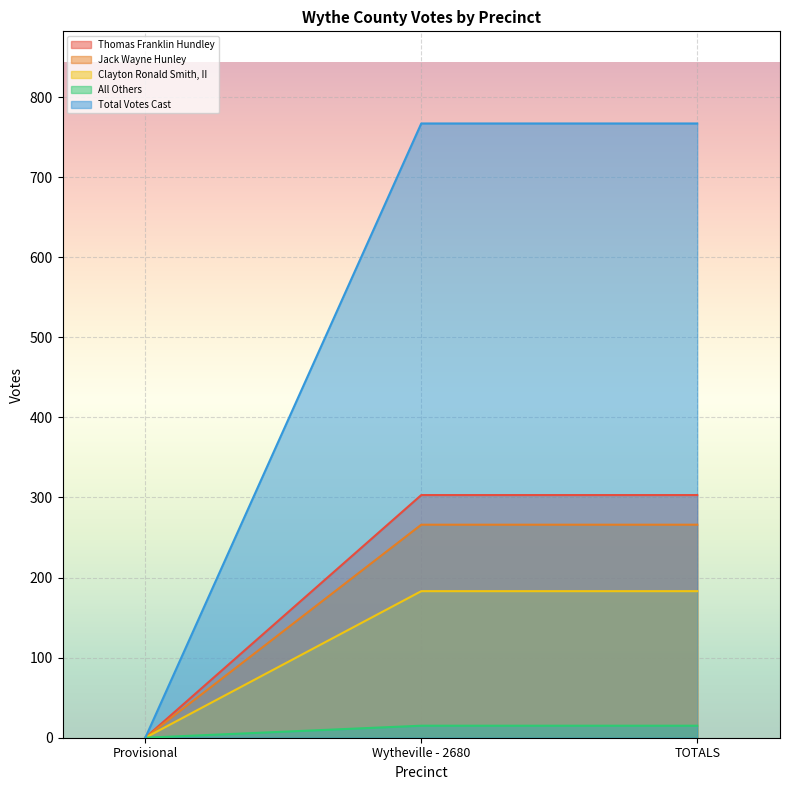

Which series has the widest spread of values?

Total Votes Cast